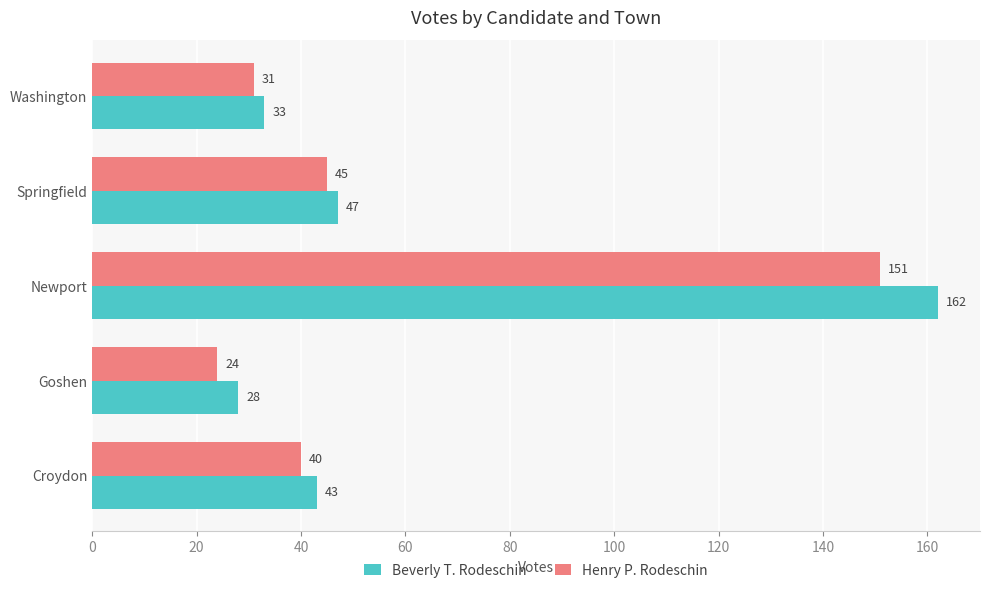

Which label corresponds to the largest value in the chart?

Newport